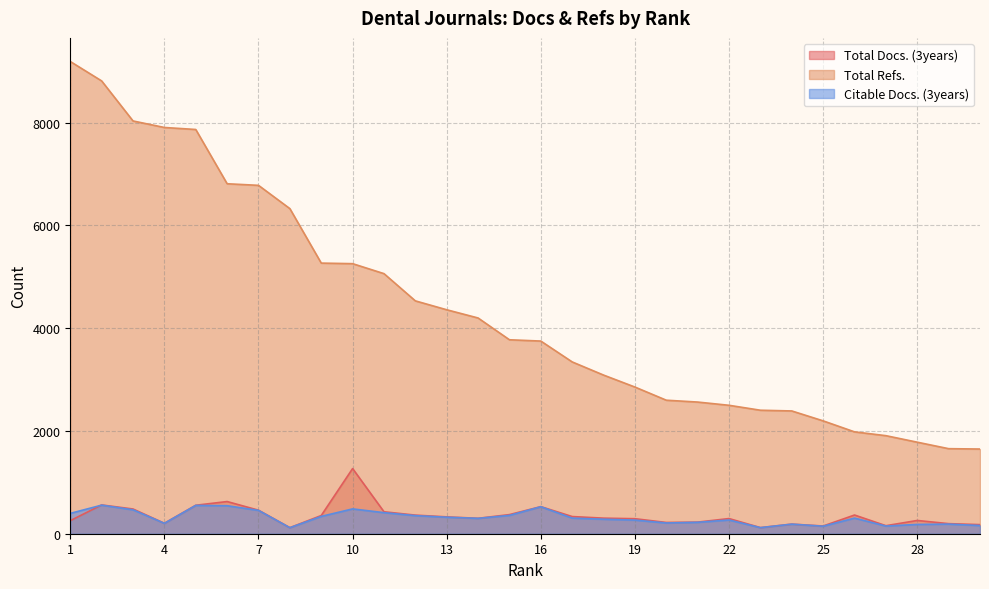

What is the difference between the maximum and minimum values in the Total Refs. series?

7541